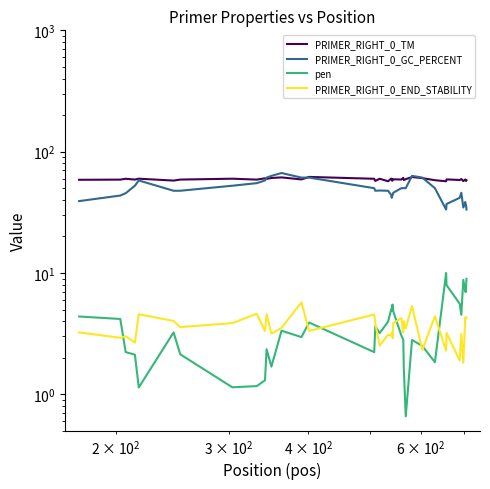

Which series has the largest range (max minus min)?

PRIMER_RIGHT_0_GC_PERCENT